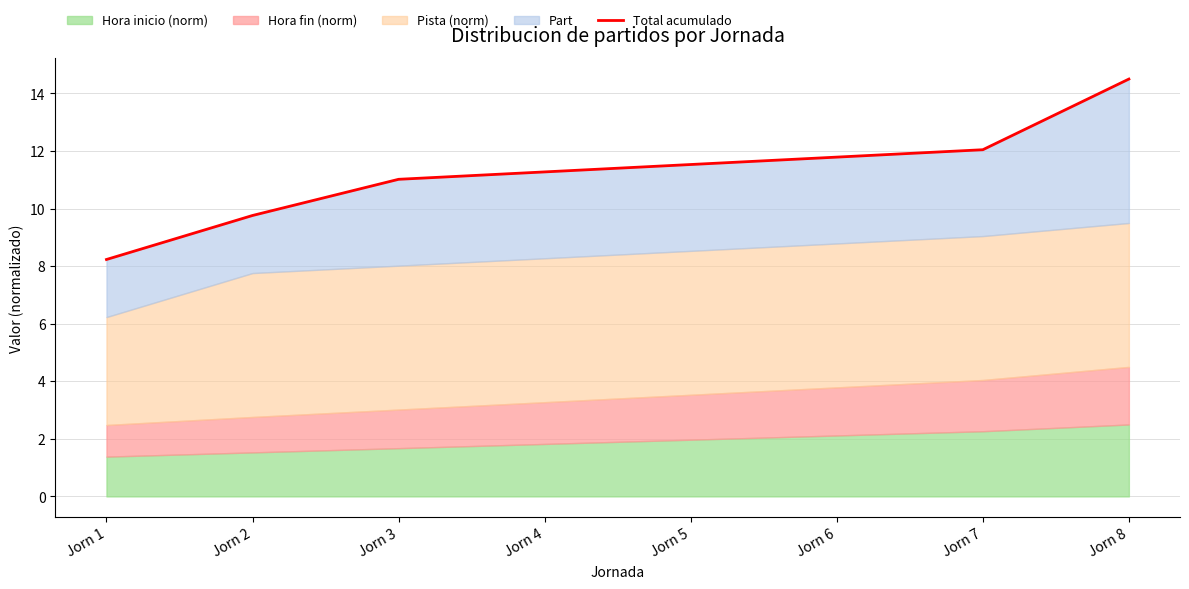

Reading right to left, list all the values displayed in this chart.

Jorn 8=14.5	Jorn 7=12.0	Jorn 6=11.8	Jorn 5=11.5	Jorn 4=11.3	Jorn 3=11.0	Jorn 2=9.8	Jorn 1=8.2